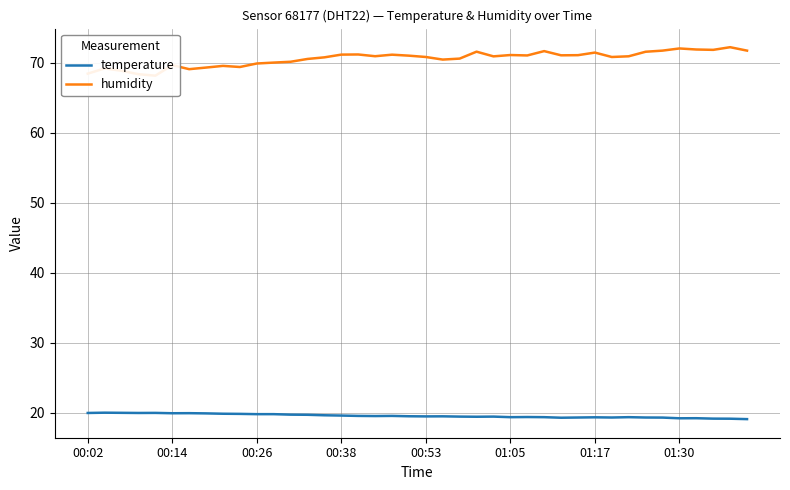

What is the smallest value displayed?

19.1